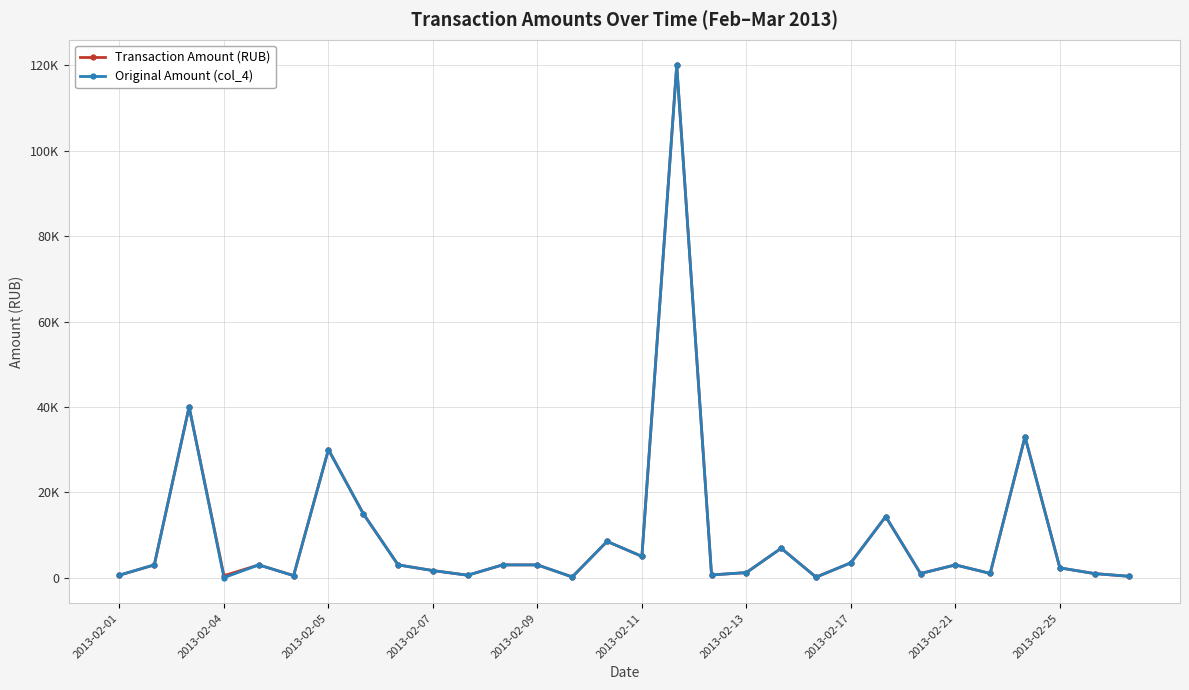

True or false: Original Amount (col_4) and Transaction Amount (RUB) intersect in this chart.

False